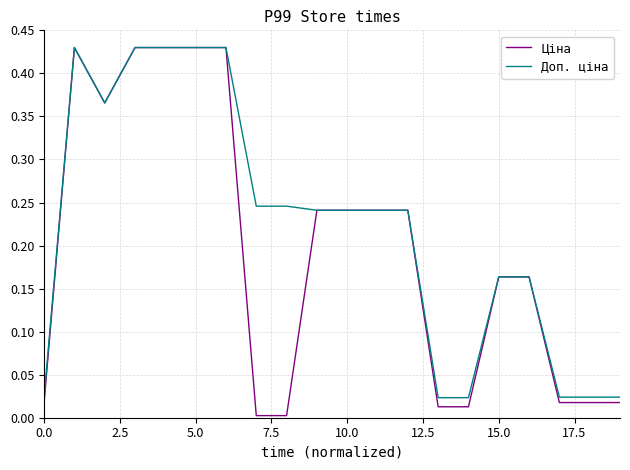

Which series has the largest total across all categories?

Доп. ціна